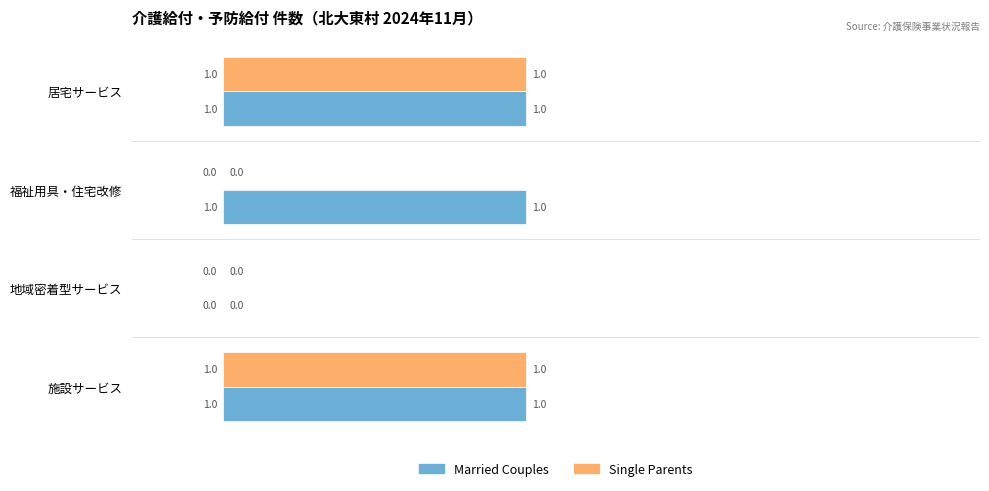

Which series has the largest total across all categories?

Married Couples